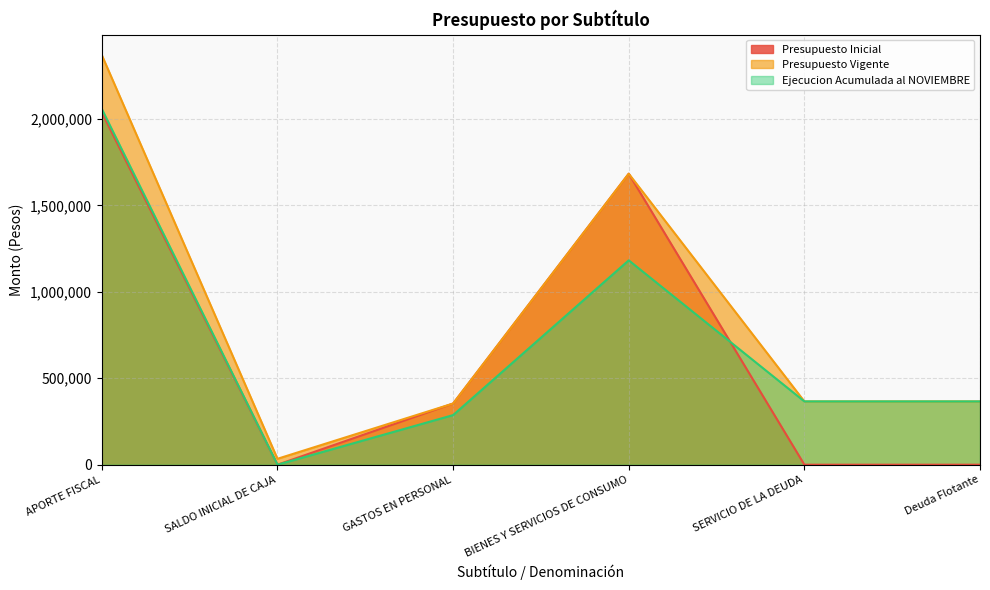

Is it true that Presupuesto Inicial equals 618999 at BIENES Y SERVICIOS DE CONSUMO?

False